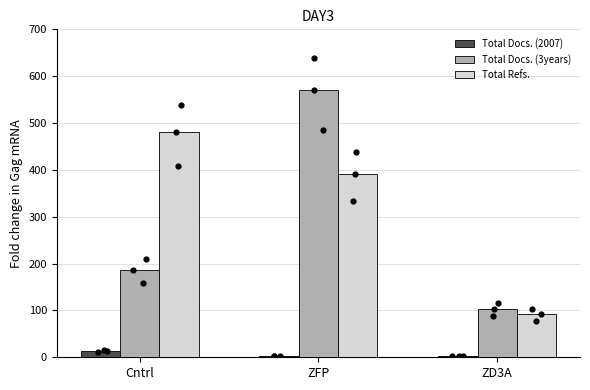

Is the value of Total Docs. (2007) at ZD3A greater than the value of Total Docs. (3years) at Cntrl?

No